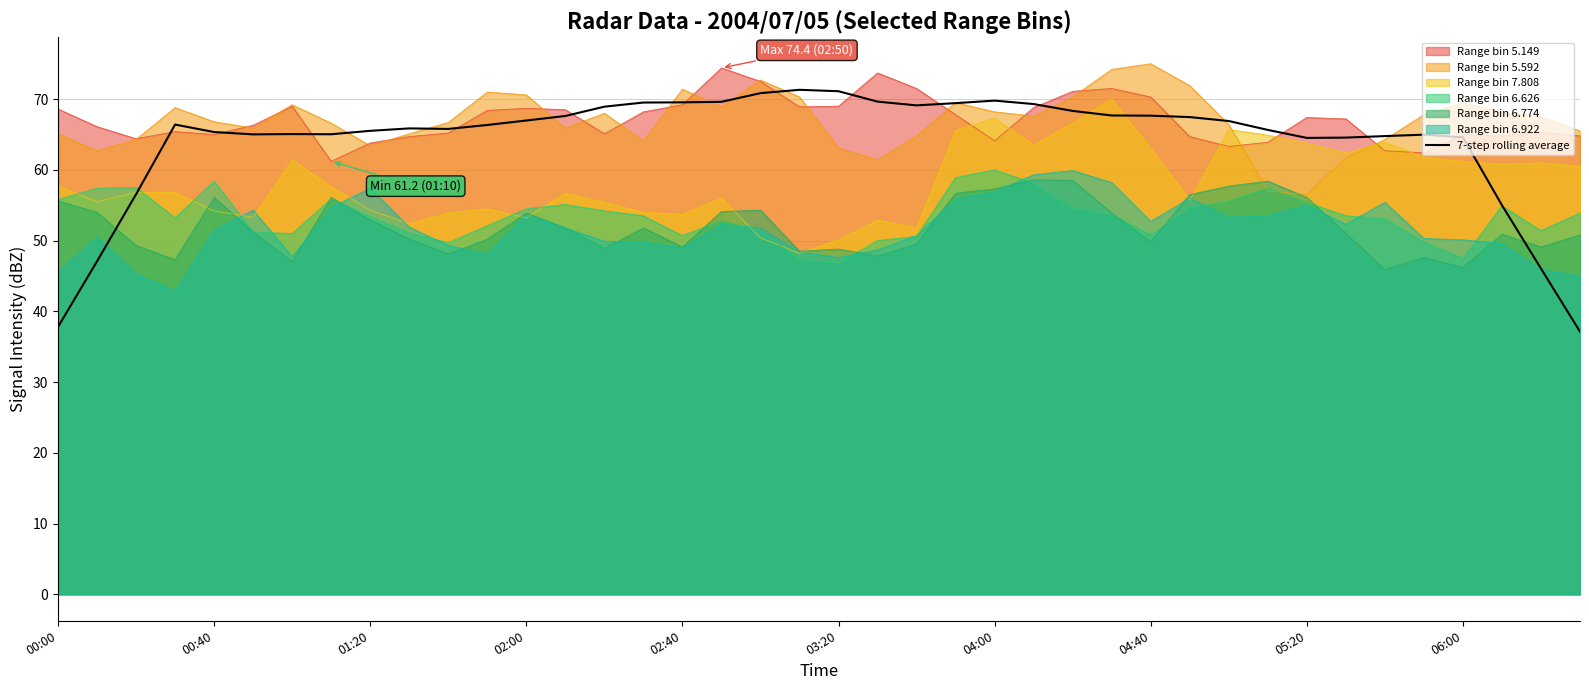

The value of Range bin 5.149 at 01:20 is 16.6. True or false?

False